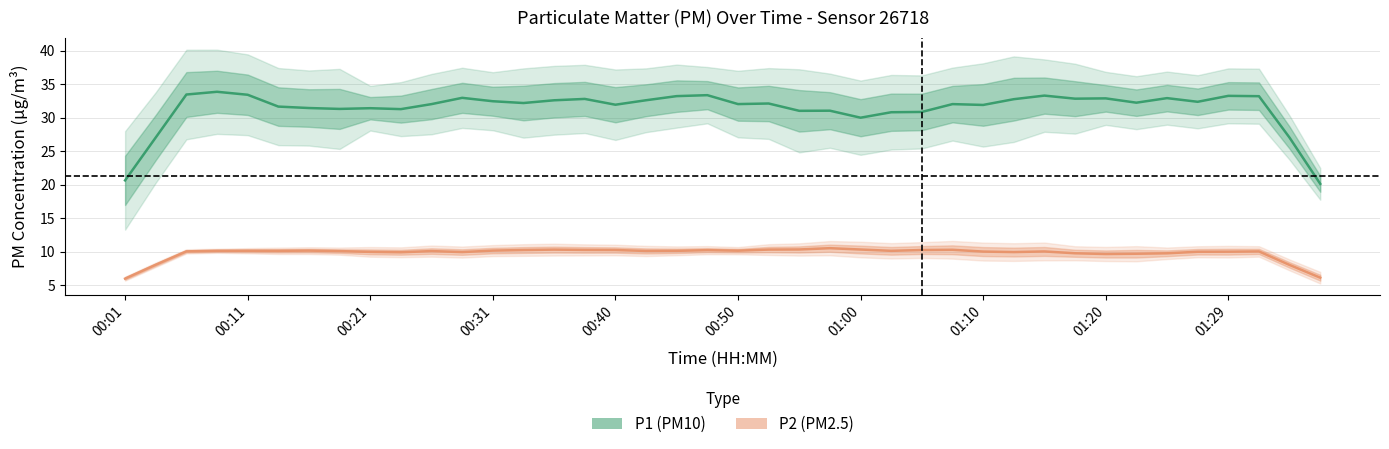

Rank the series by their average value, from highest to lowest.

P1 (PM10), P2 (PM2.5)